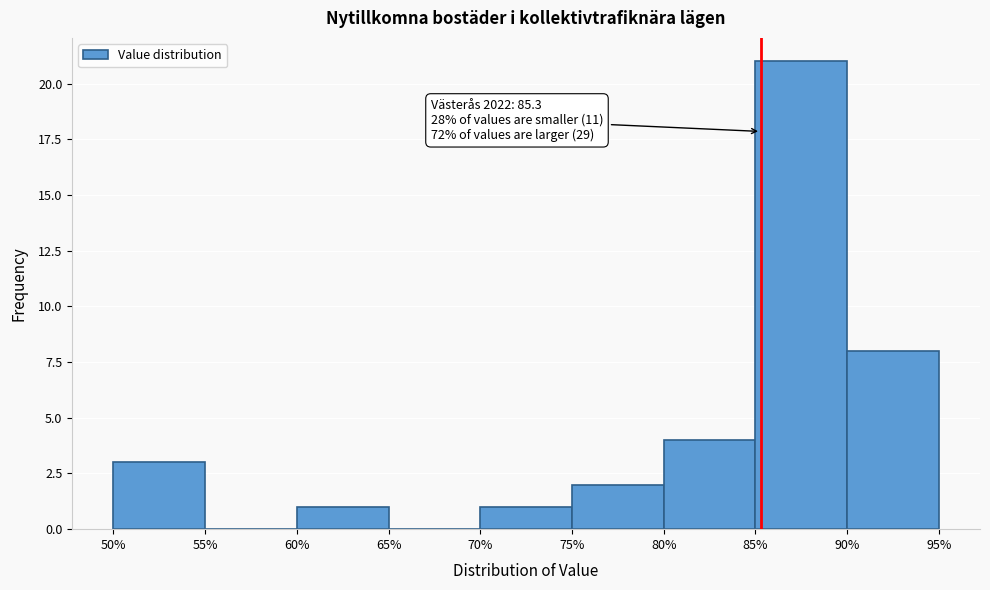

Over which range of the x-axis is the bar tallest?

85% to 90%